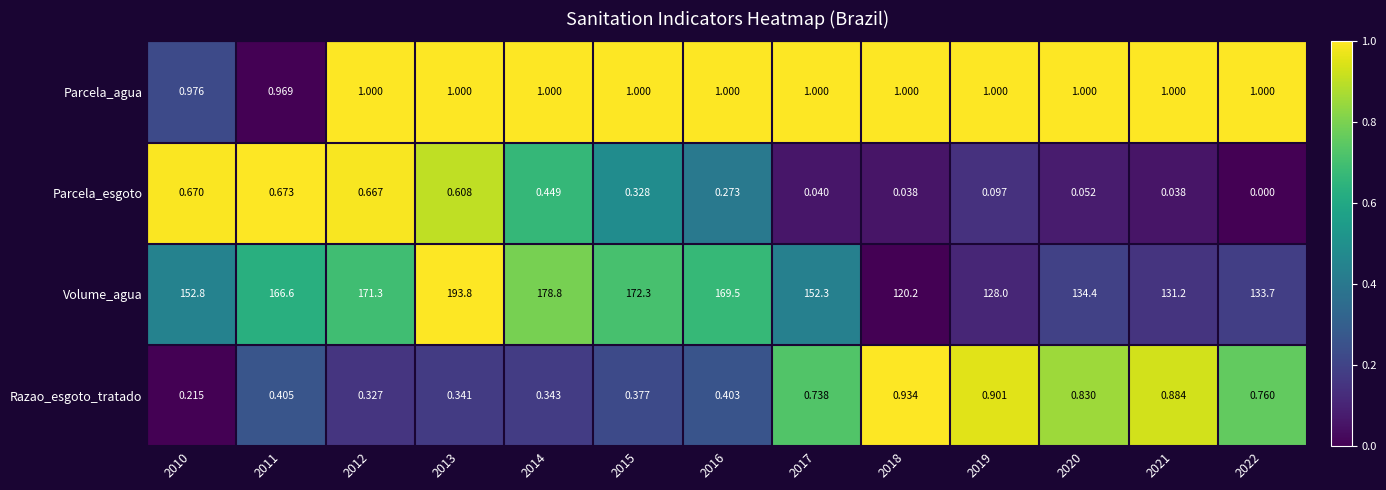

Rank the series by their maximum value, from lowest to highest.

Parcela_esgoto, Razao_esgoto_tratado, Parcela_agua, Volume_agua